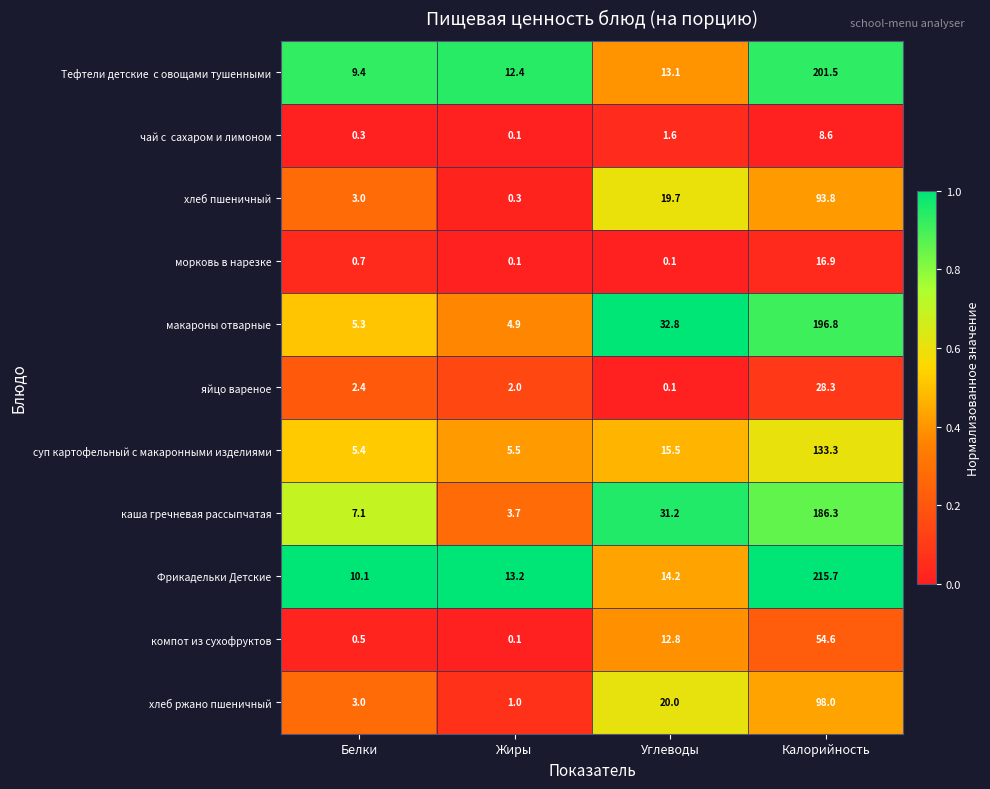

Between Белки and Калорийность, which series saw the biggest shift?

Фрикадельки Детские